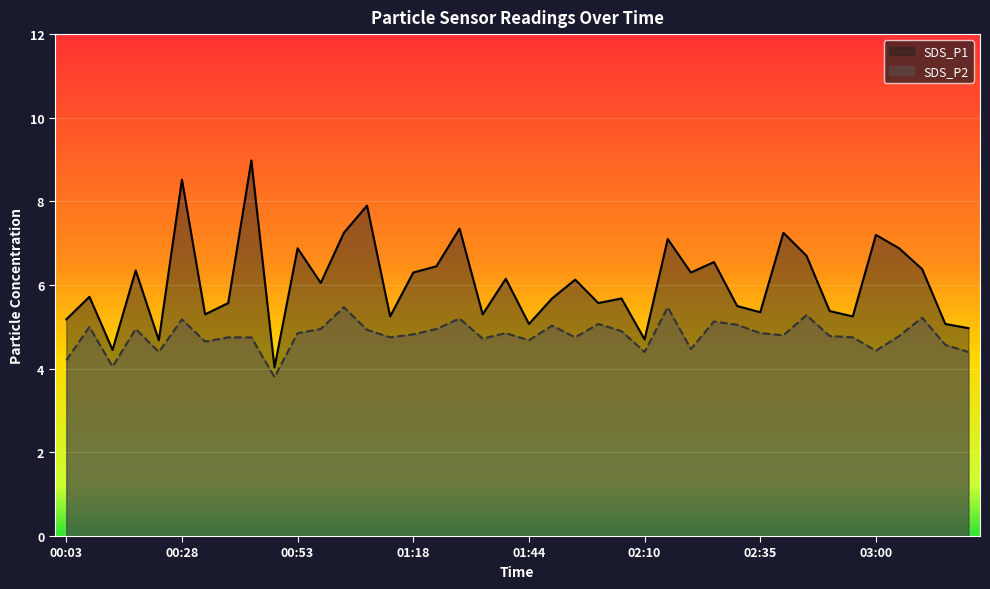

Reading left to right, extract all data points from this chart.

SDS_P1: 5.2	5.7	4.5	6.3	4.7	8.5	5.3	5.6	9.0	4.0	6.9	6.0	7.2	7.9	5.2	6.3	6.5	7.3	5.3	6.2	5.1	5.7	6.1	5.6	5.7	4.7	7.1	6.3	6.5	5.5	5.3	7.2	6.7	5.4	5.2	7.2	6.9	6.4	5.1	5.0
SDS_P2: 4.2	5.0	4.0	5.0	4.4	5.2	4.7	4.8	4.8	3.8	4.8	5.0	5.5	4.9	4.8	4.8	5.0	5.2	4.7	4.8	4.7	5.0	4.8	5.1	4.9	4.4	5.5	4.5	5.1	5.0	4.8	4.8	5.3	4.8	4.8	4.4	4.8	5.2	4.6	4.4